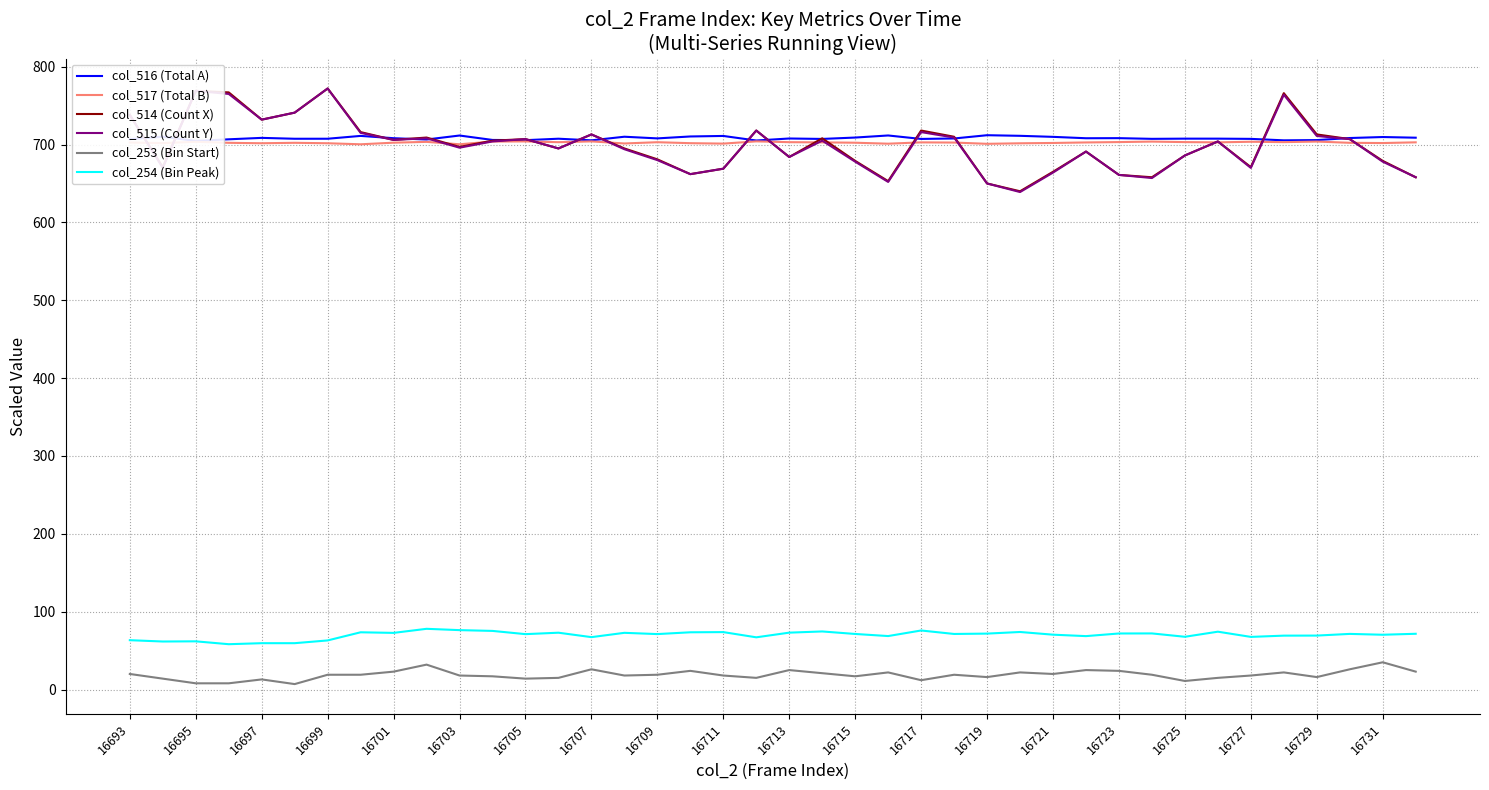

What is the value of the col_253 (Bin Start) point at the 27th from the left?

16.0